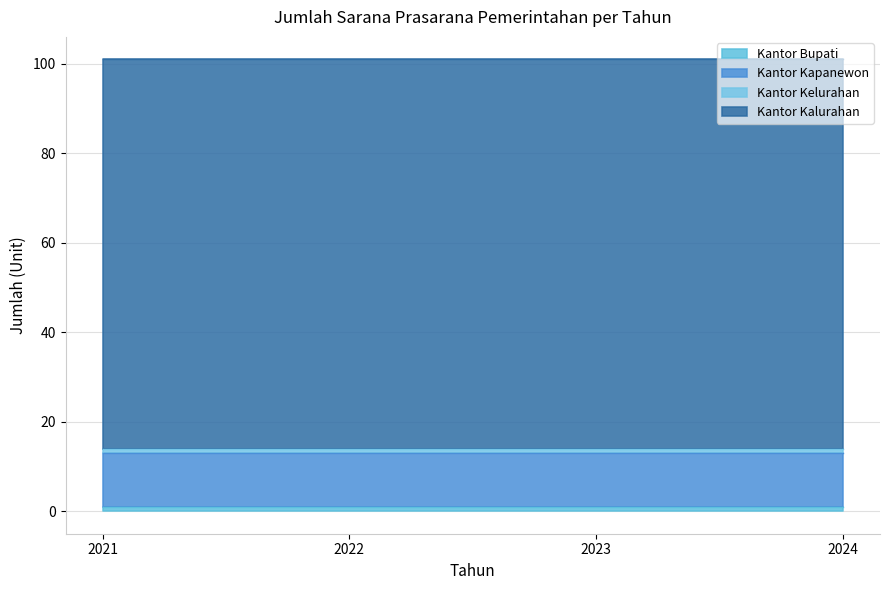

What is the average value of the Kantor Kapanewon series?

12